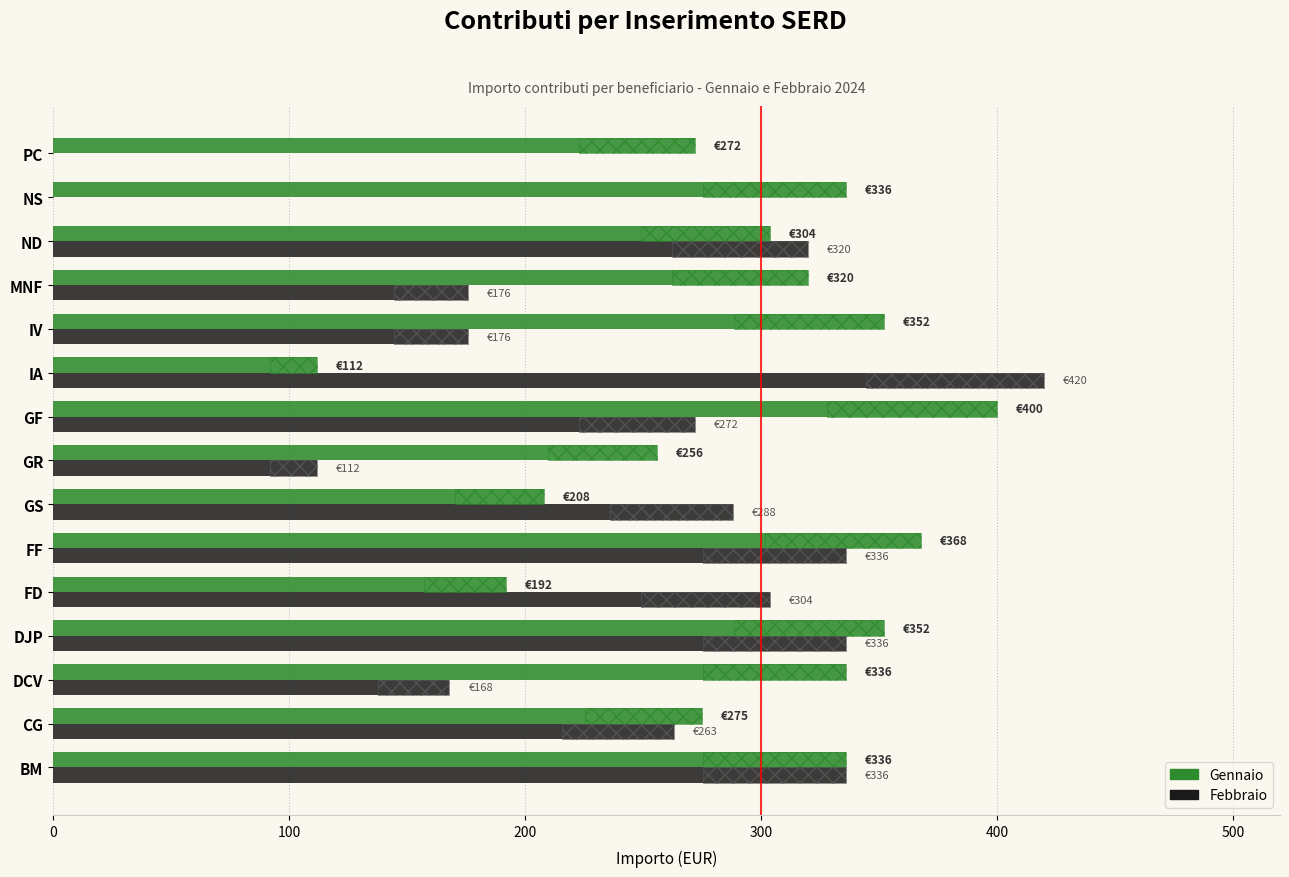

What is the sum of all Febbraio values?

3507